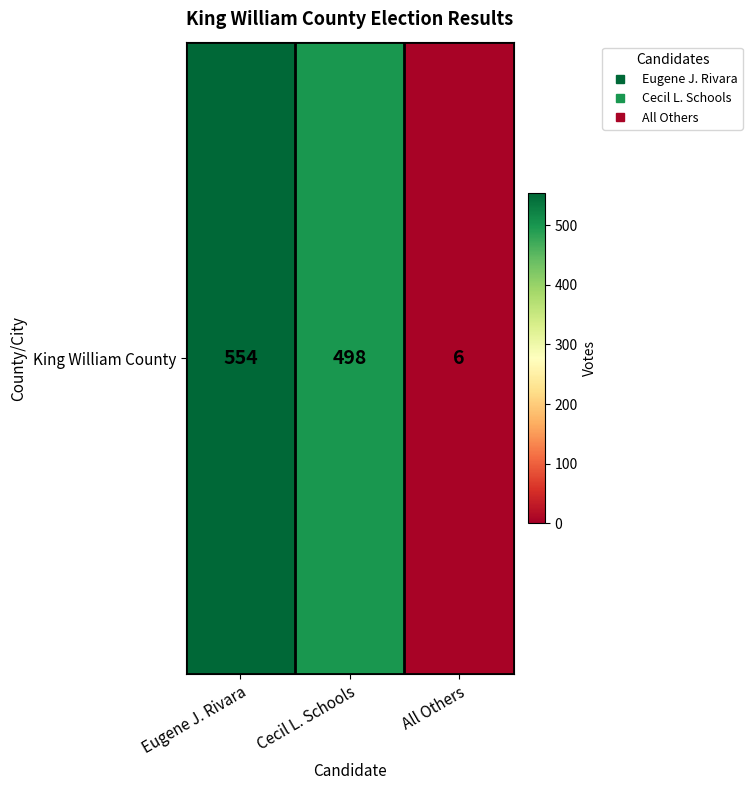

What is the change in value from Eugene J. Rivara to All Others?

-548